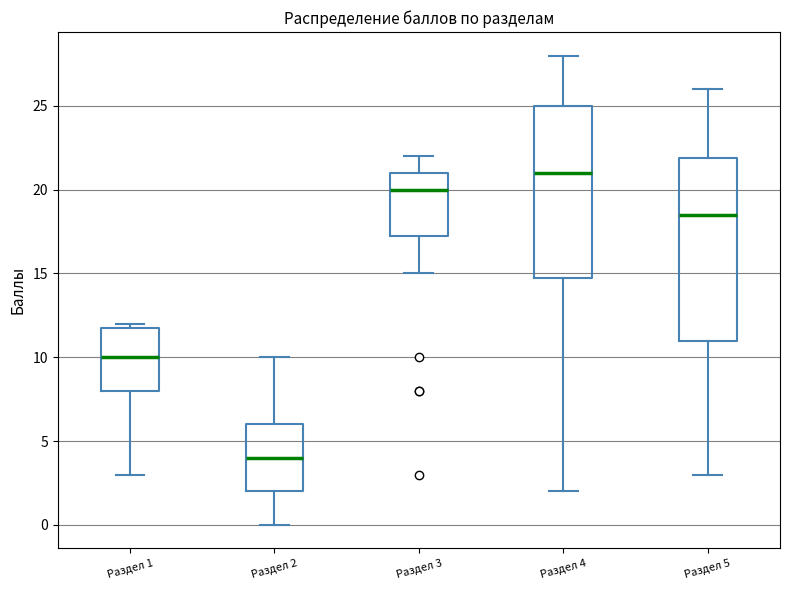

Which box's median line is the highest?

Раздел 4